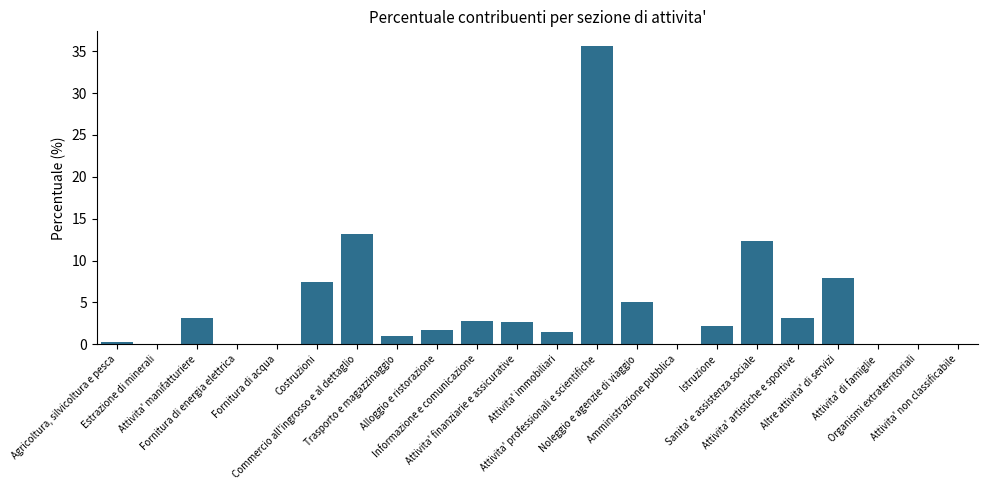

What is the sum of all values?

100.0